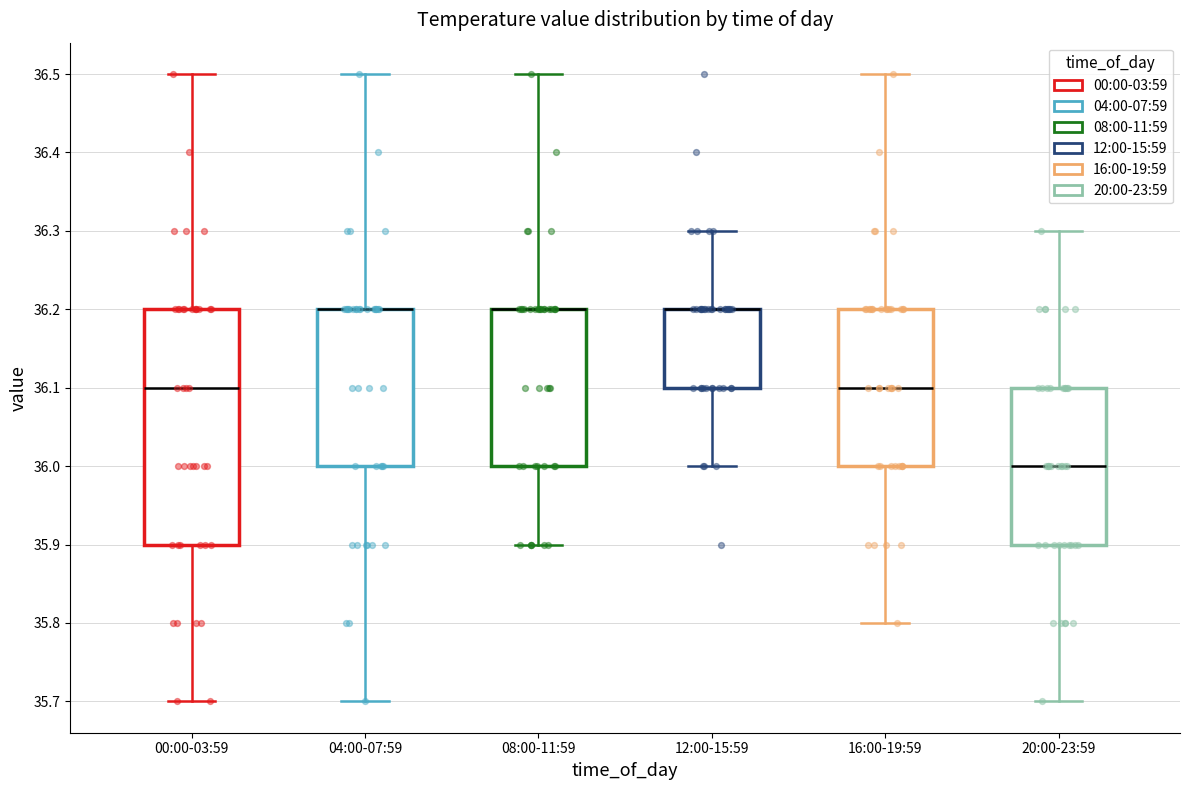

Reading left to right, transcribe this box plot: for each box, give where its median line is, the range the box spans, and where its two whiskers end, as read against the y-axis. The values are not printed on the chart, so give them approximately, as read against the axis.

00:00-03:59: median 36.1, box 35.9 to 36.2, whiskers 35.7 to 36.5
04:00-07:59: median 36.2 (drawn on the box's upper edge), box 36.0 to 36.2, whiskers 35.7 to 36.5
08:00-11:59: median 36.2 (drawn on the box's upper edge), box 36.0 to 36.2, whiskers 35.9 to 36.5
12:00-15:59: median 36.2 (drawn on the box's upper edge), box 36.1 to 36.2, whiskers 36.0 to 36.3
16:00-19:59: median 36.1, box 36.0 to 36.2, whiskers 35.8 to 36.5
20:00-23:59: median 36.0, box 35.9 to 36.1, whiskers 35.7 to 36.3